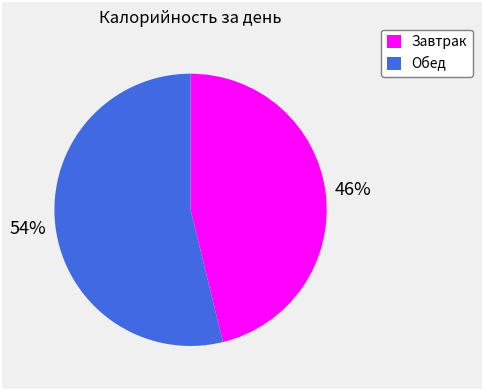

Approximately how many times larger is the value at Обед compared to Завтрак?

1.2